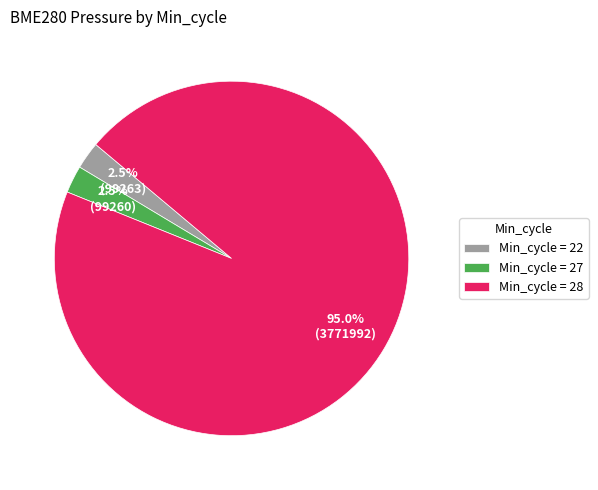

Approximately how many times larger is the value at Min_cycle = 27 compared to Min_cycle = 22?

1.0